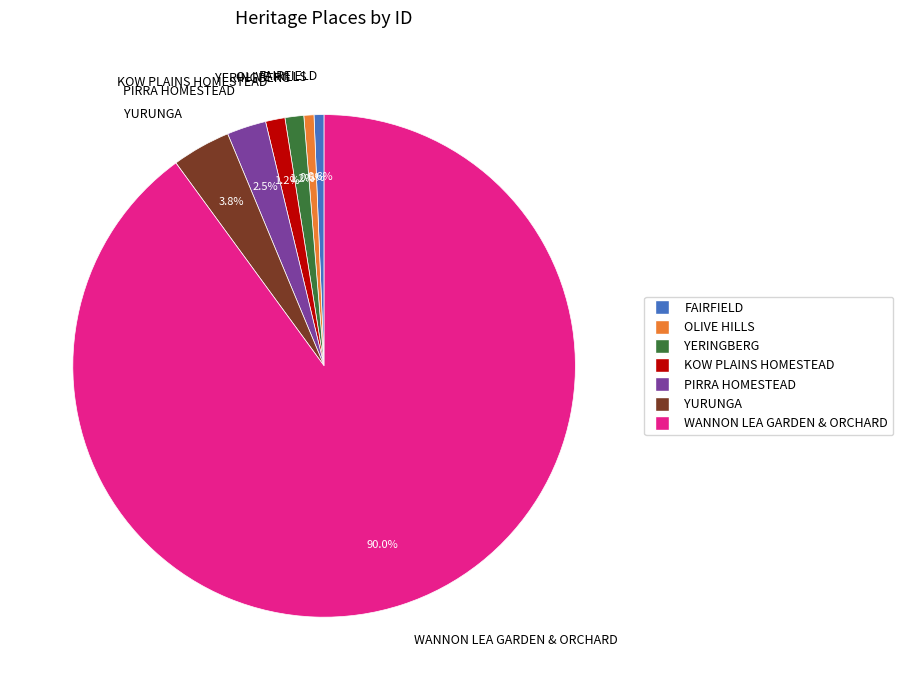

To the nearest percent, what is the combined percentage of FAIRFIELD and WANNON LEA GARDEN & ORCHARD?

91%